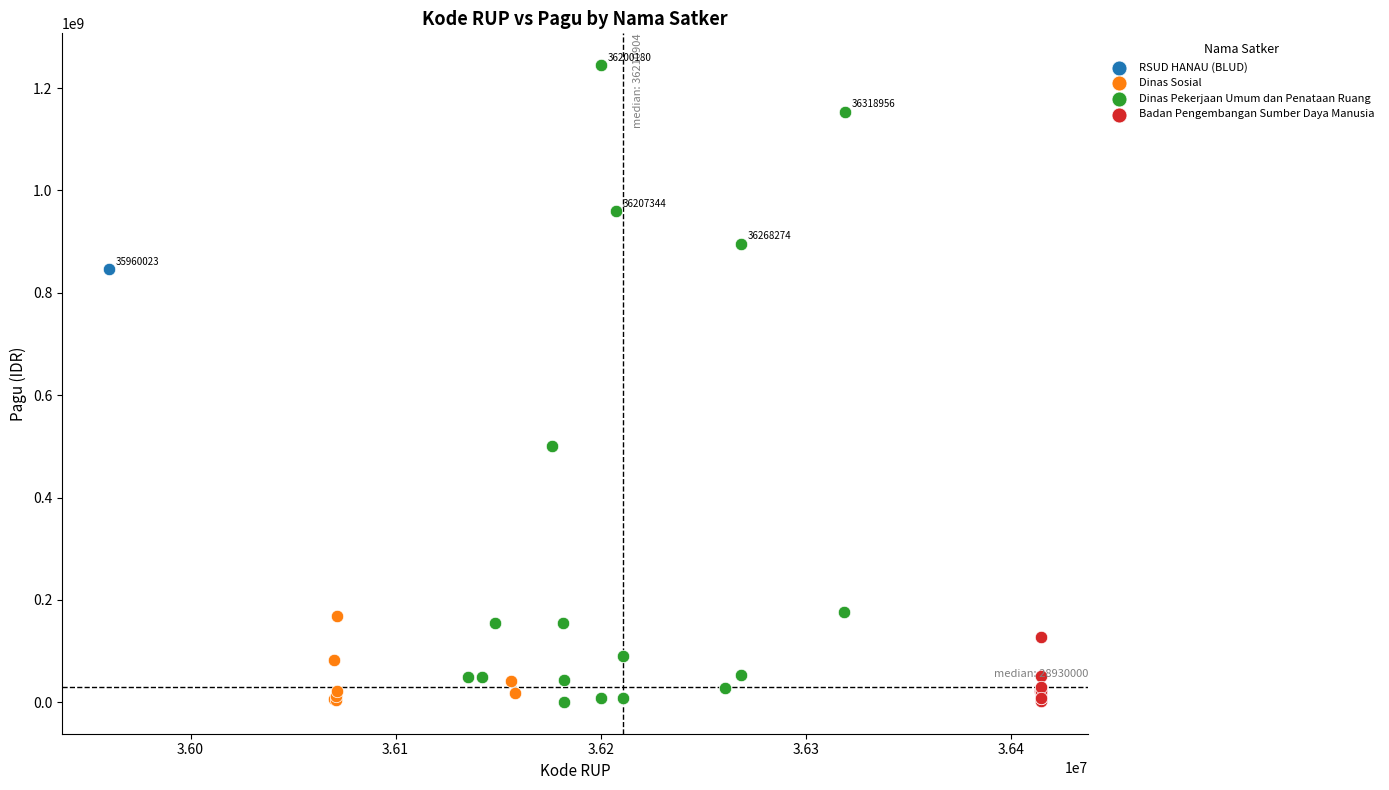

What are all the series names shown in the legend?

RSUD HANAU (BLUD), Dinas Sosial, Dinas Pekerjaan Umum dan Penataan Ruang, Badan Pengembangan Sumber Daya Manusia